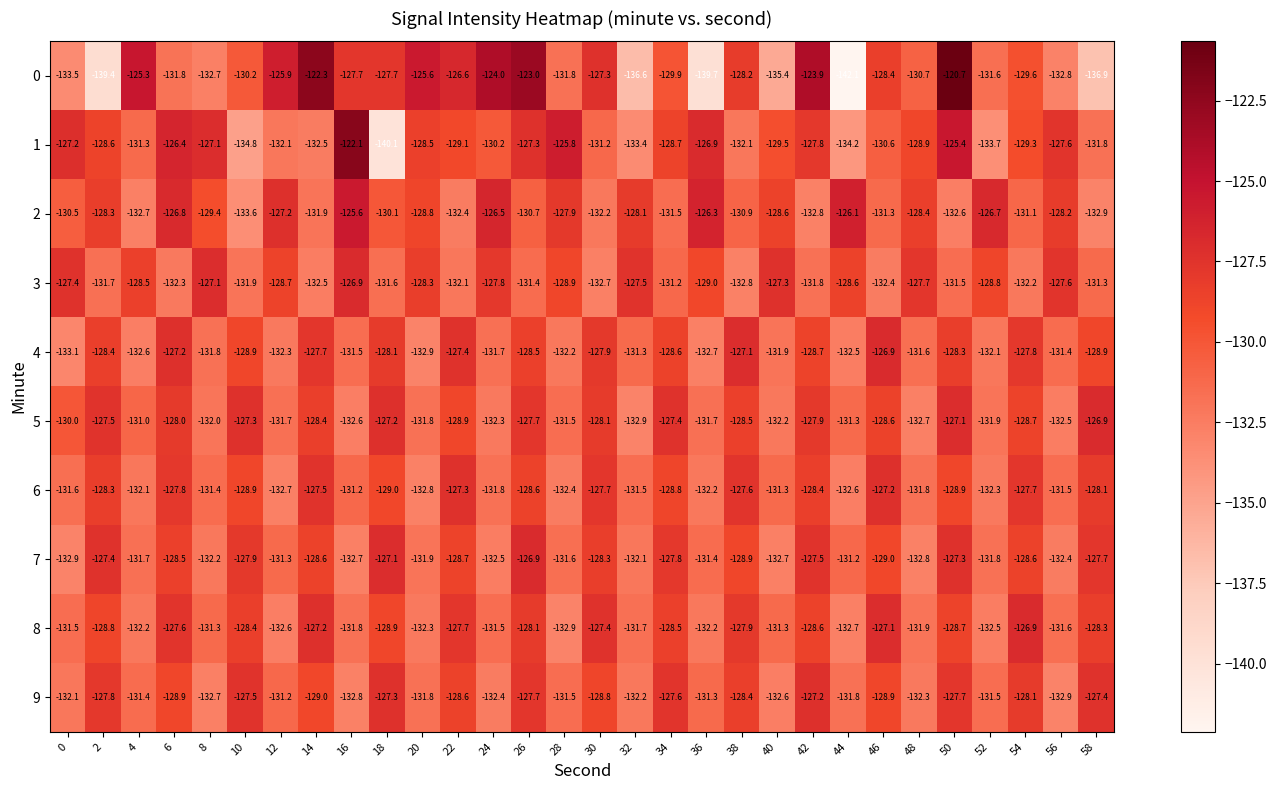

How many series are shown in this chart?

10